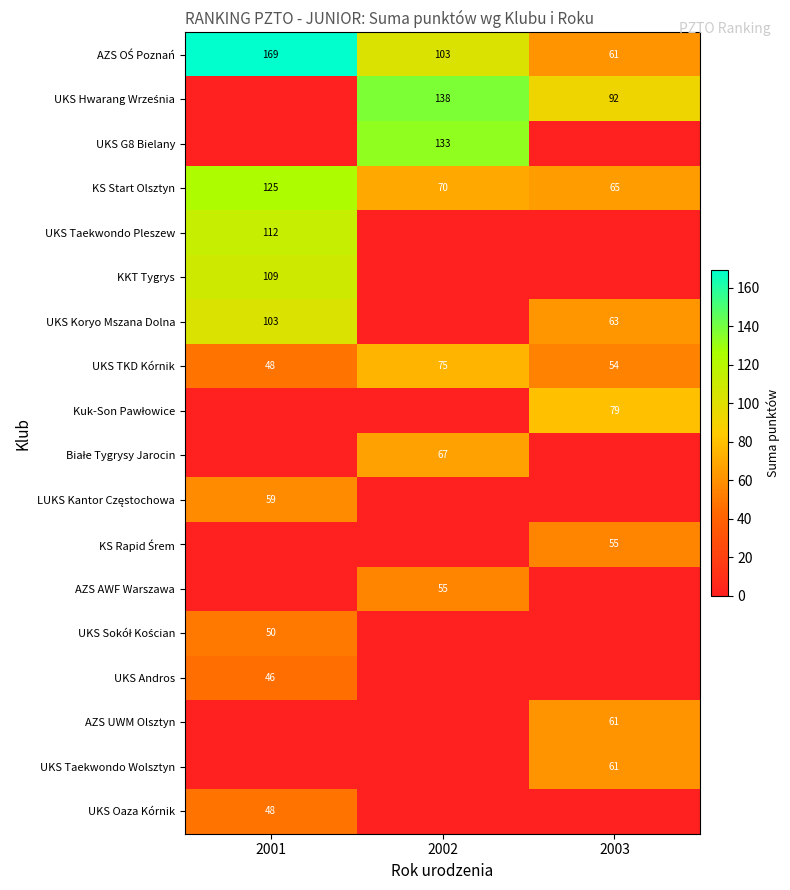

Which category has the highest value across all series?

2001